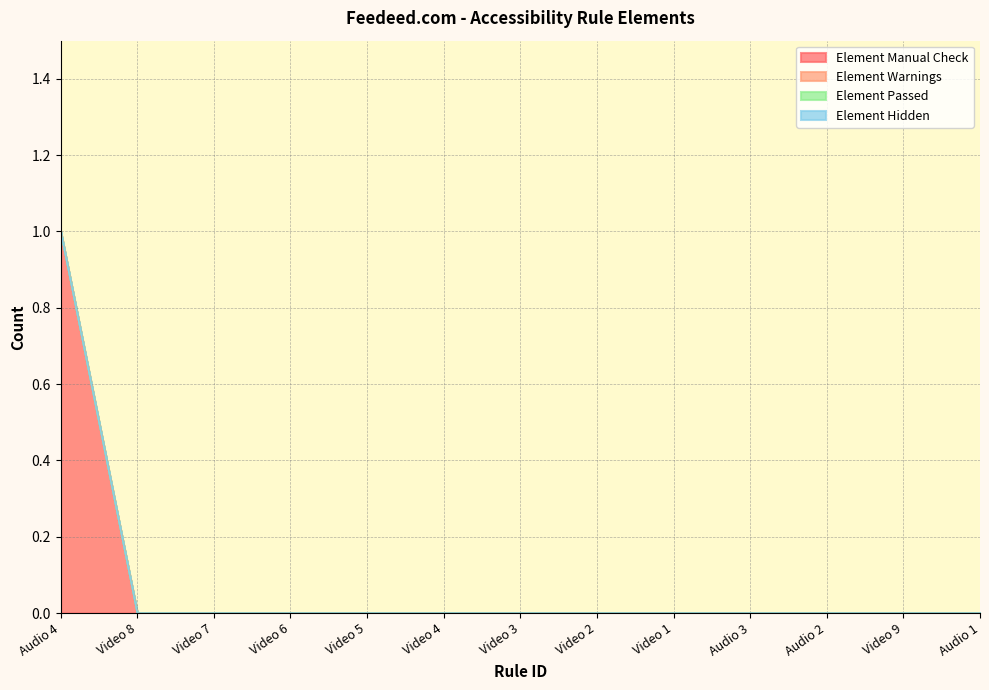

What are all the series names shown in the legend?

Element Manual Check, Element Warnings, Element Passed, Element Hidden